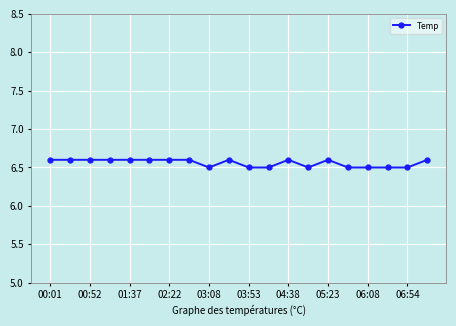

What is the value of the 13th point from the left?

6.6